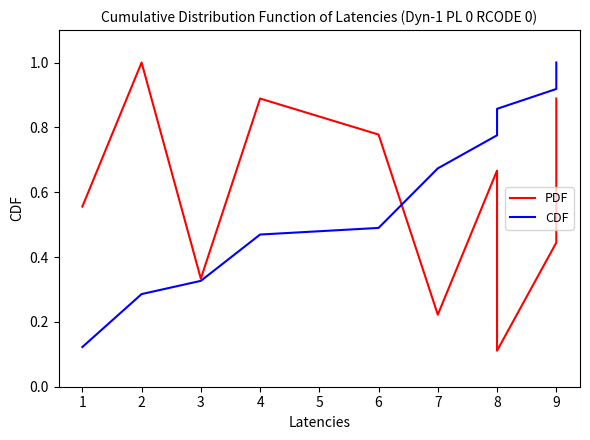

At how many categories does at least one series exceed 0?

10